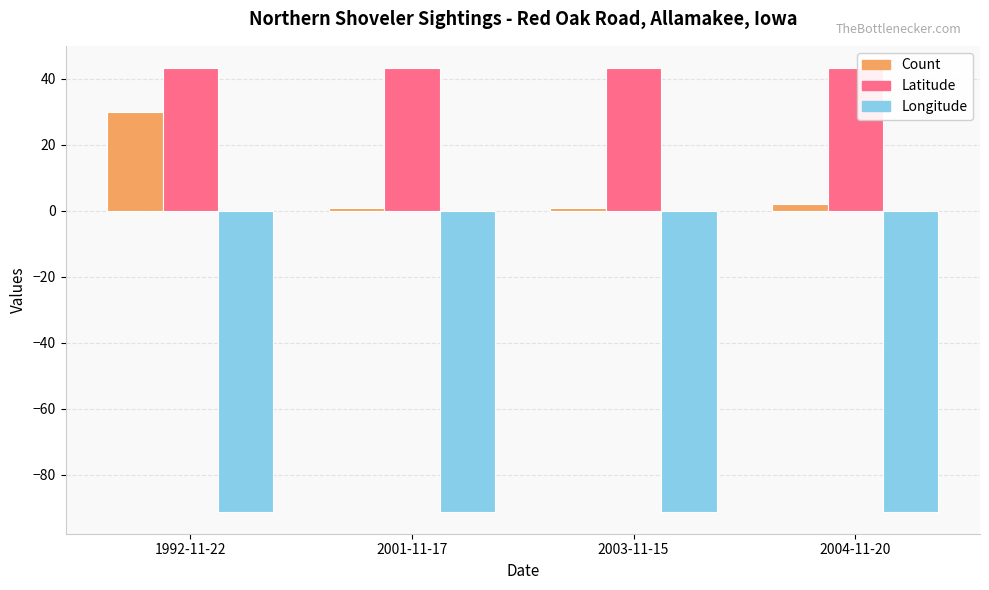

What is the difference between the highest and lowest values at 2003-11-15?

134.4